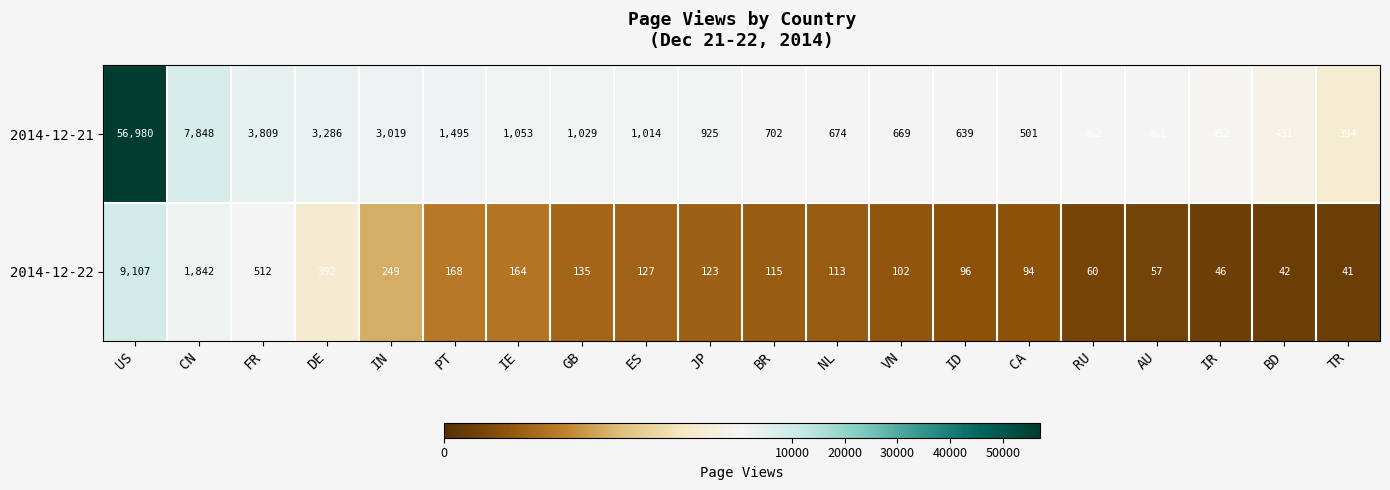

Which series has the widest spread of values?

2014-12-21